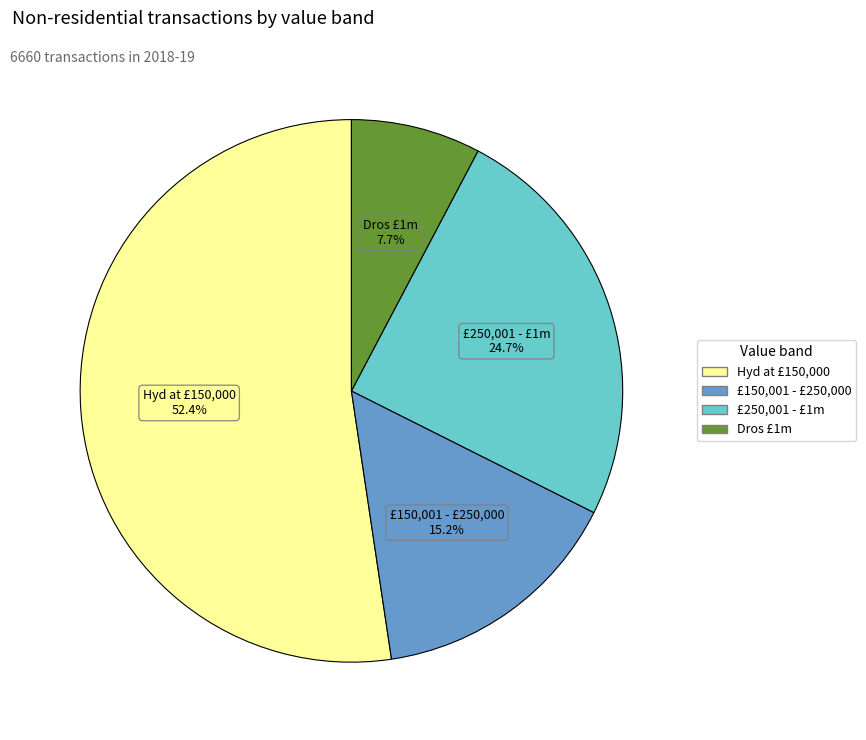

Is there any slice that represents more than half of the pie?

Yes